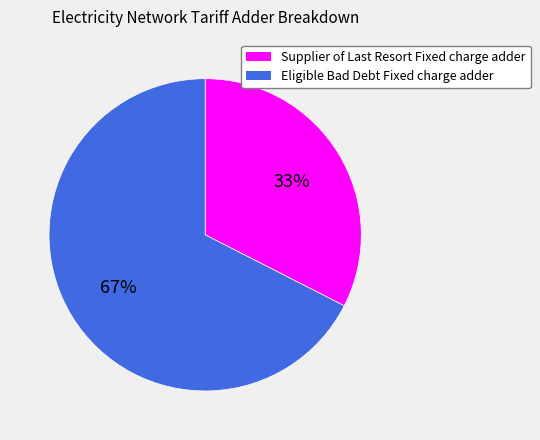

Which slice represents more than half of the pie?

Eligible Bad Debt Fixed charge adder